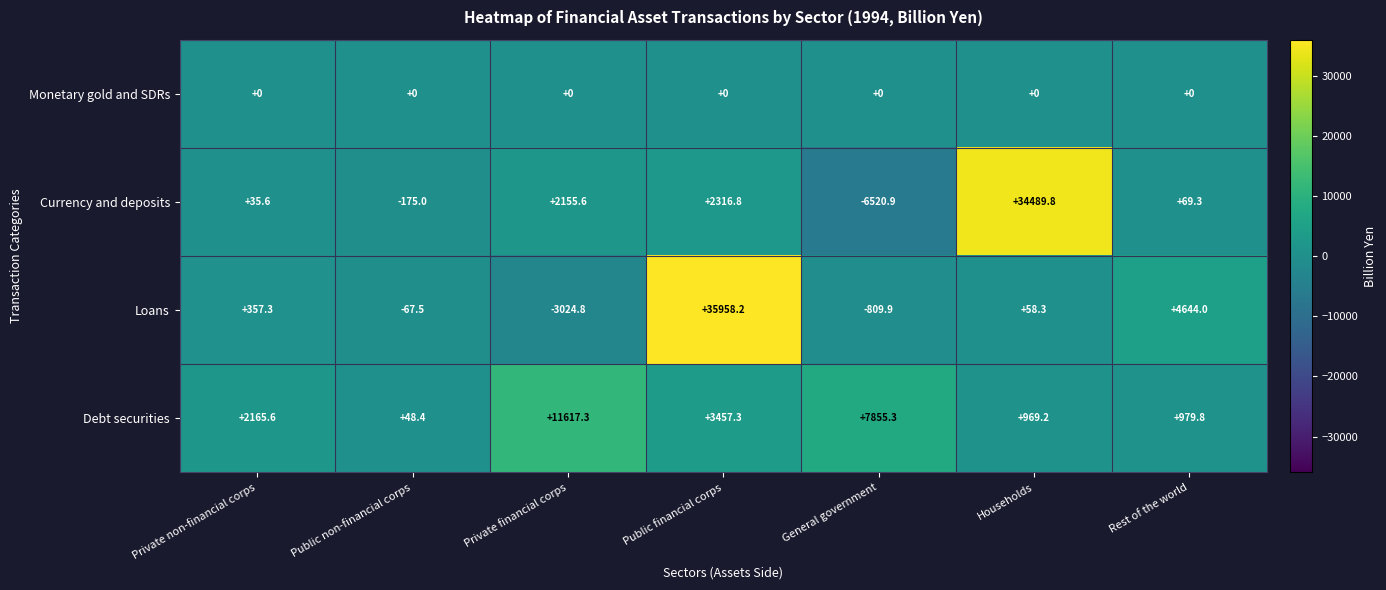

At which label is Debt securities closest to 5832?

General government